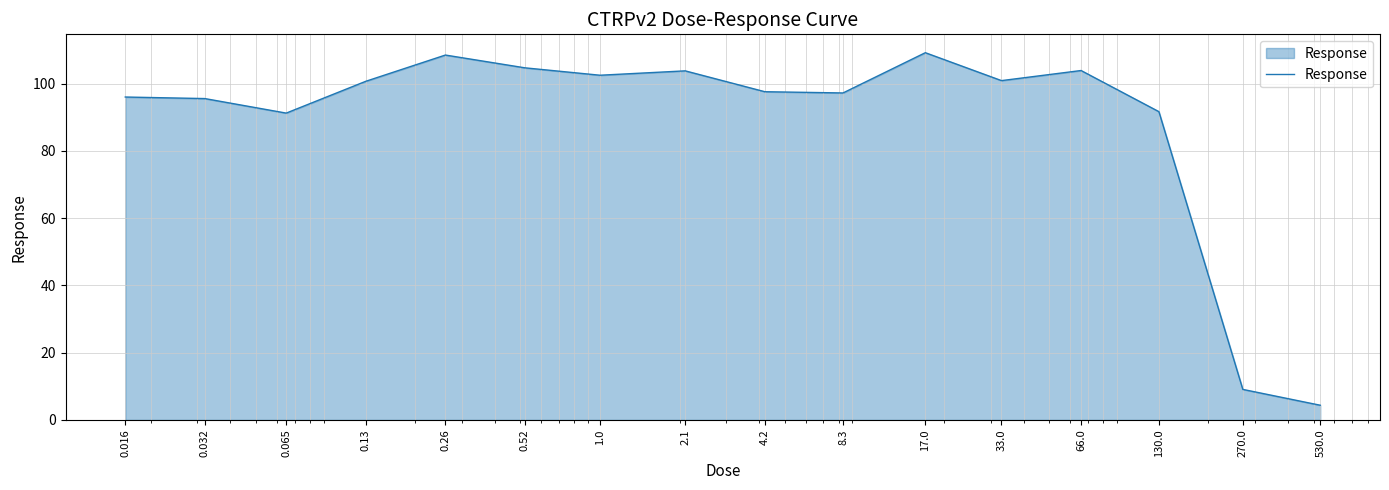

What is the maximum value shown in the chart?

109.2